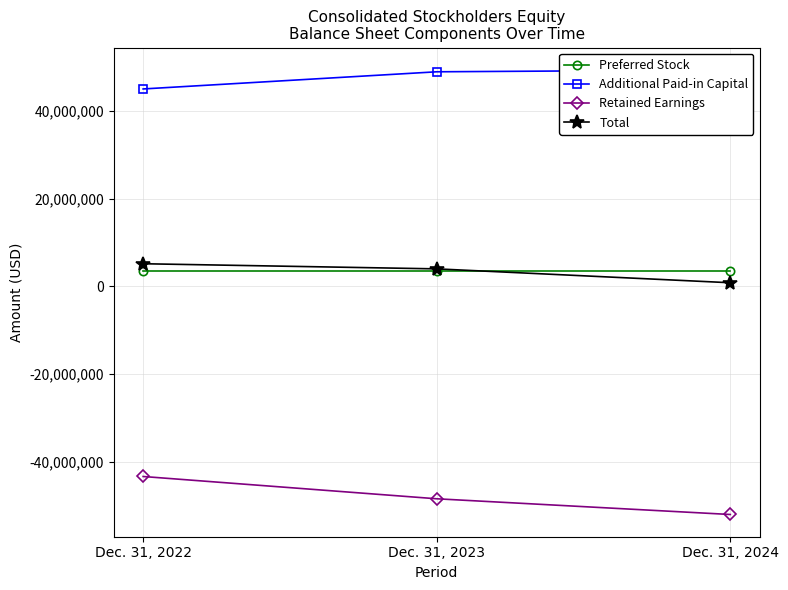

Does the chart have visible grid lines?

Yes